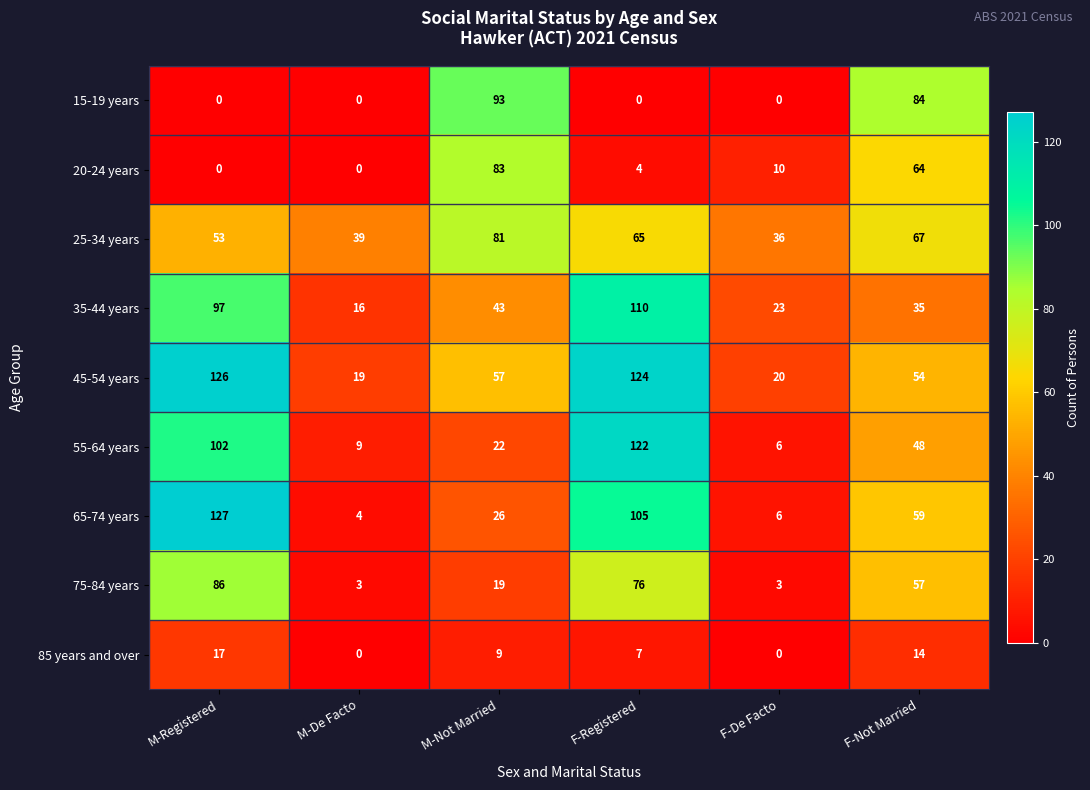

At which label is 35-44 years closest to 63?

M-Not Married